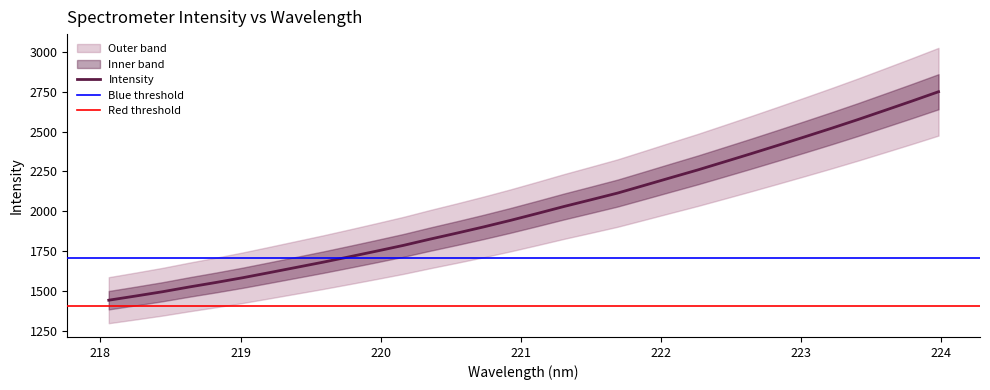

Reading left to right, what are all the values shown in this chart?

1442.9	1469.0	1495.8	1525.7	1554.0	1583.8	1616.0	1648.7	1681.3	1715.7	1750.8	1786.7	1826.0	1863.8	1902.7	1943.6	1986.7	2030.7	2072.4	2114.7	2163.0	2211.7	2259.9	2310.9	2362.1	2414.4	2467.5	2521.2	2576.4	2633.6	2691.3	2750.2